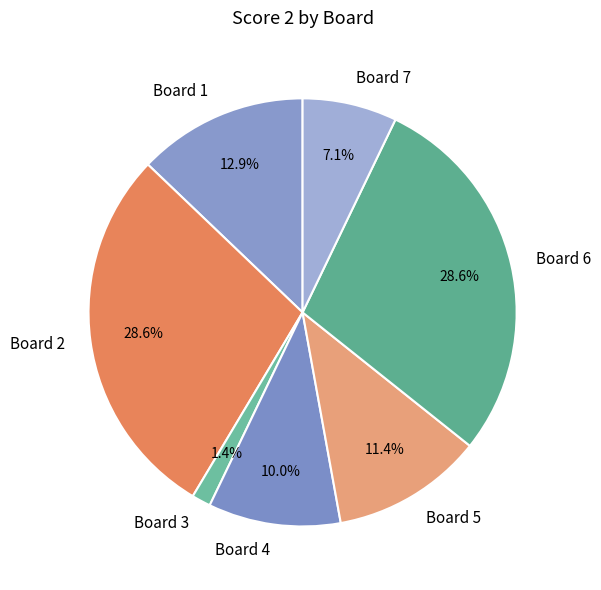

To the nearest percent, what is the combined percentage of Board 7 and Board 1?

20%